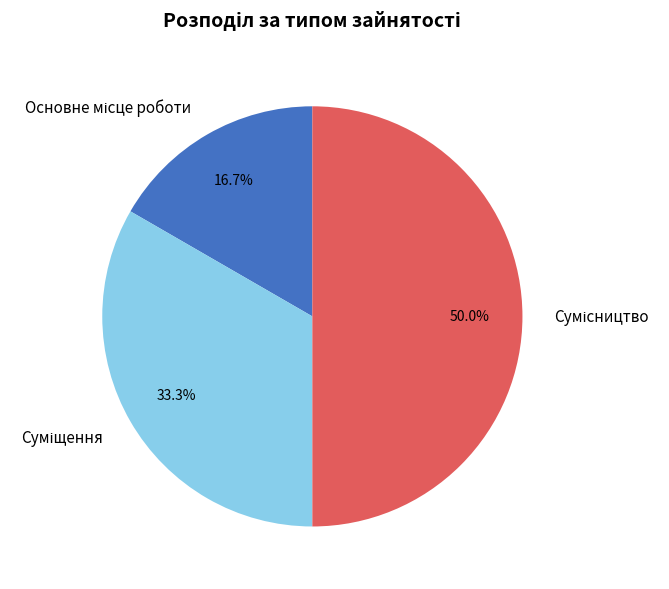

To the nearest percent, what is the difference between the Сумісництво and Суміщення slice percentages?

17%